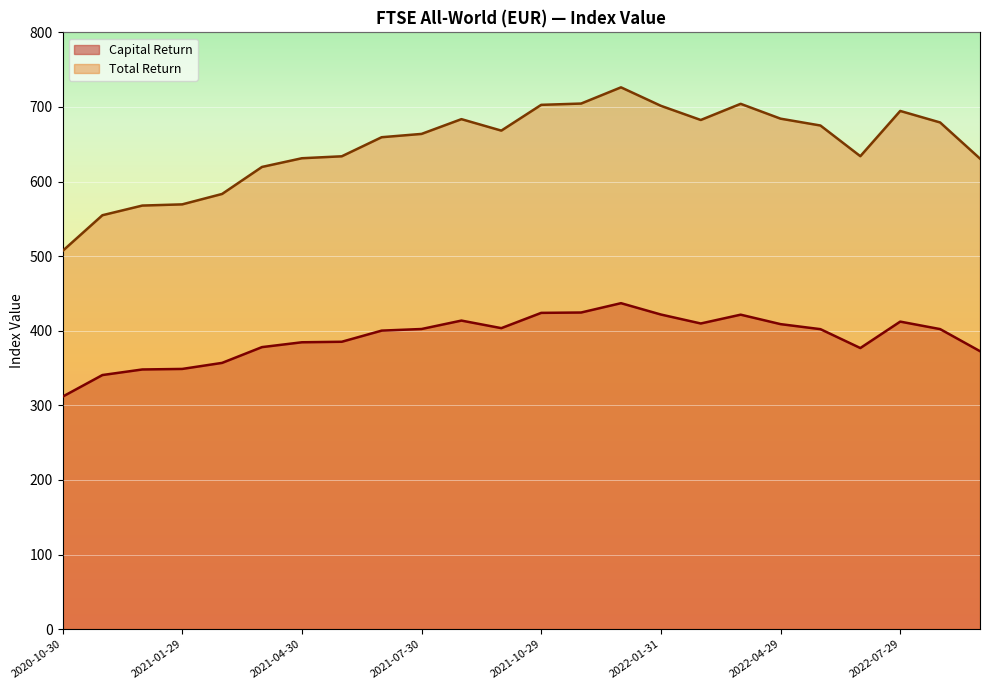

Read the Total Return value at 2022-04-29.

684.3